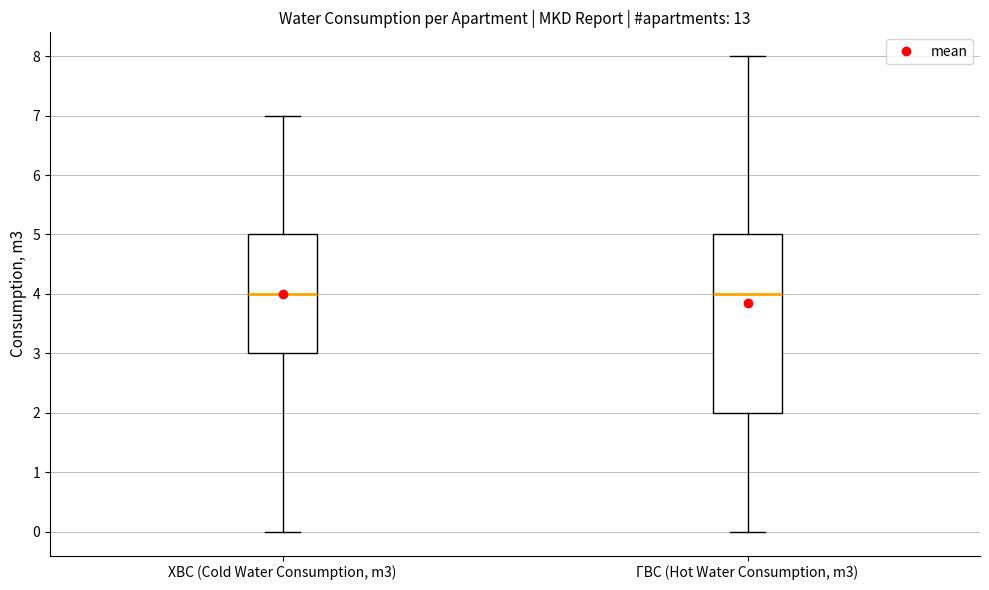

Which box is the tallest, from its lower edge to its upper edge?

ГВС (Hot Water Consumption, m3)